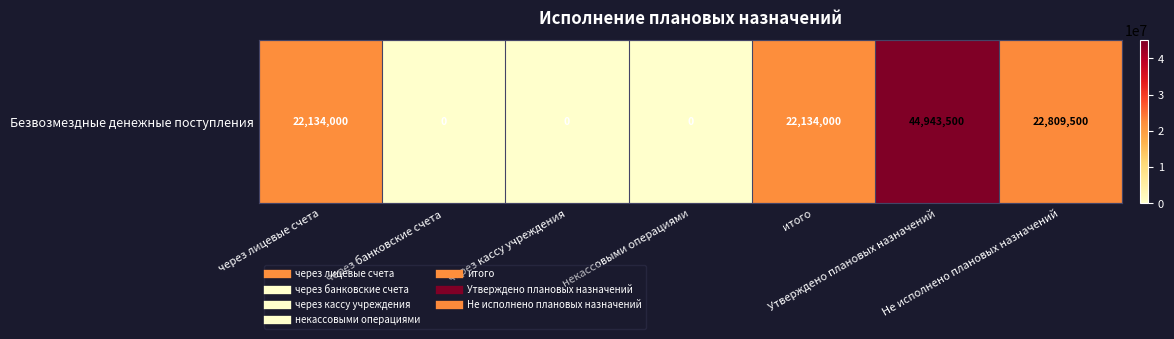

List the labels in order of value, largest first.

Утверждено плановых назначений, Не исполнено плановых назначений, через лицевые счета, итого, через банковские счета, через кассу учреждения, некассовыми операциями